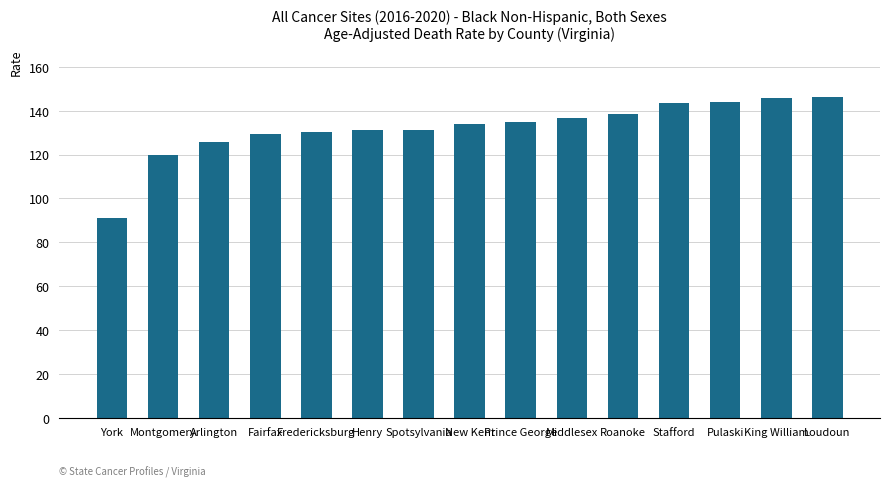

What is the ratio of the value at Loudoun to the value at Arlington?

1.2